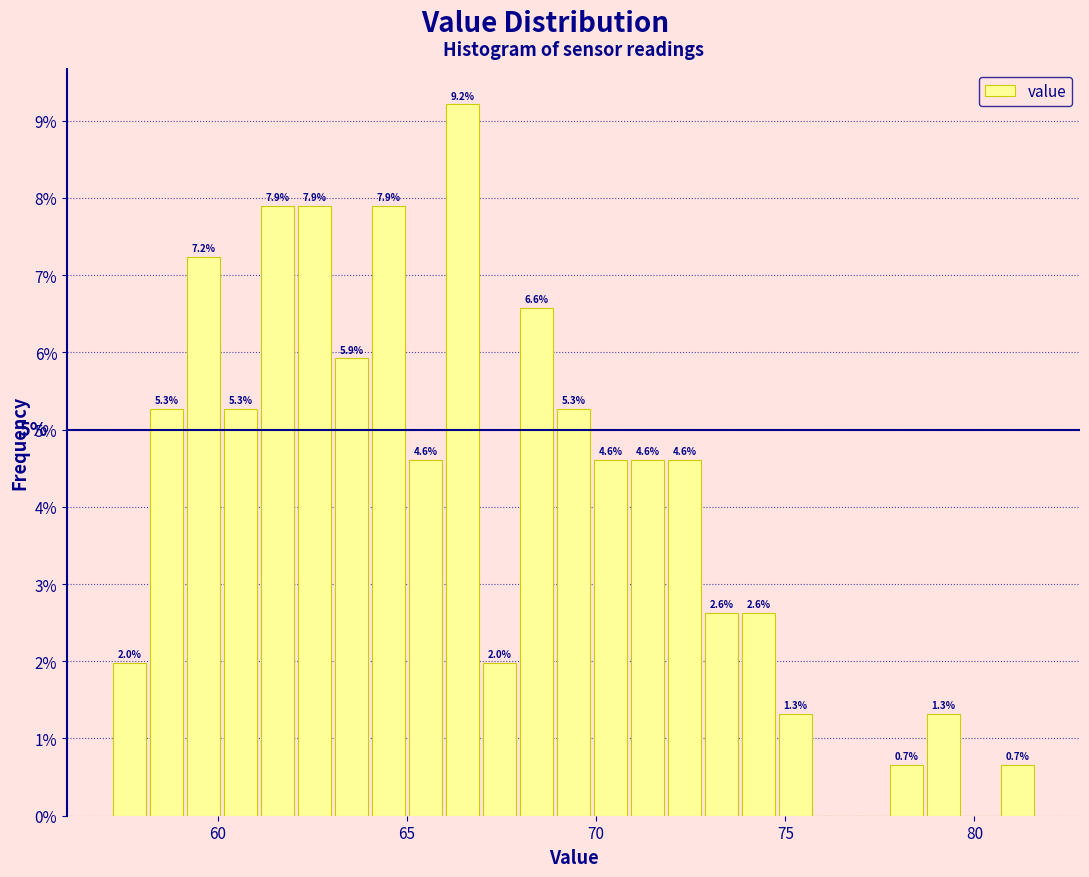

Around what value on the x-axis is the tallest bar? Give the approximate position of its centre, as read against the axis.

66.5